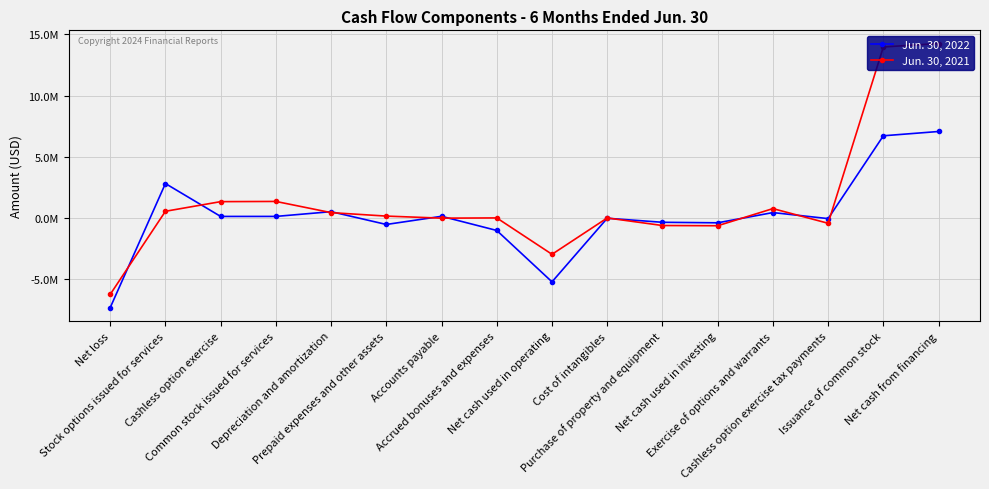

Is this an area chart (filled region under the line)?

No